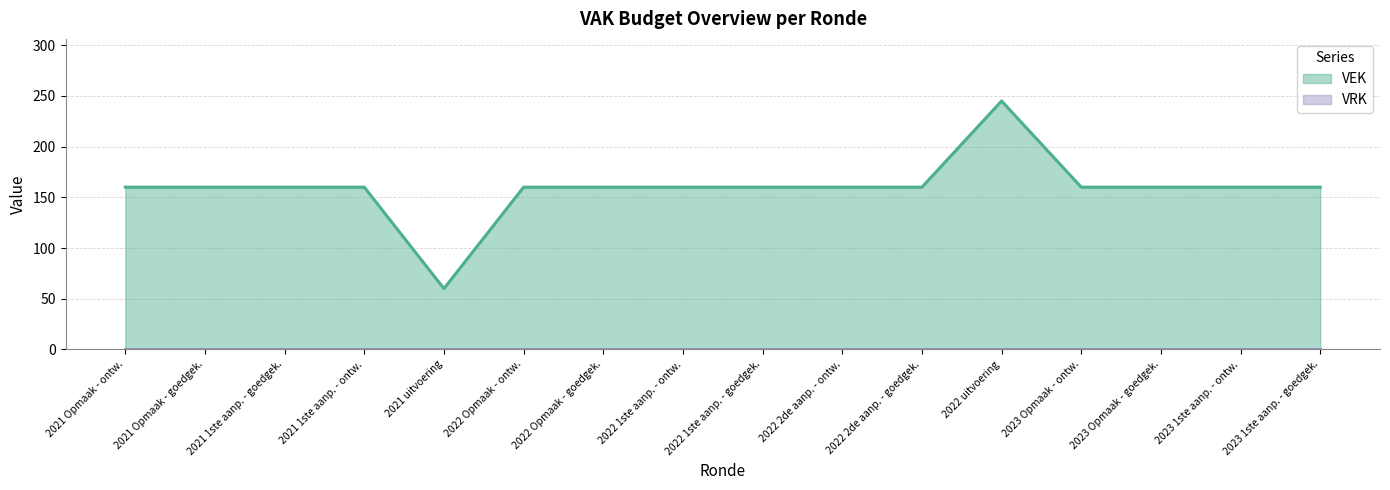

What position from the right is 2021 uitvoering?

12